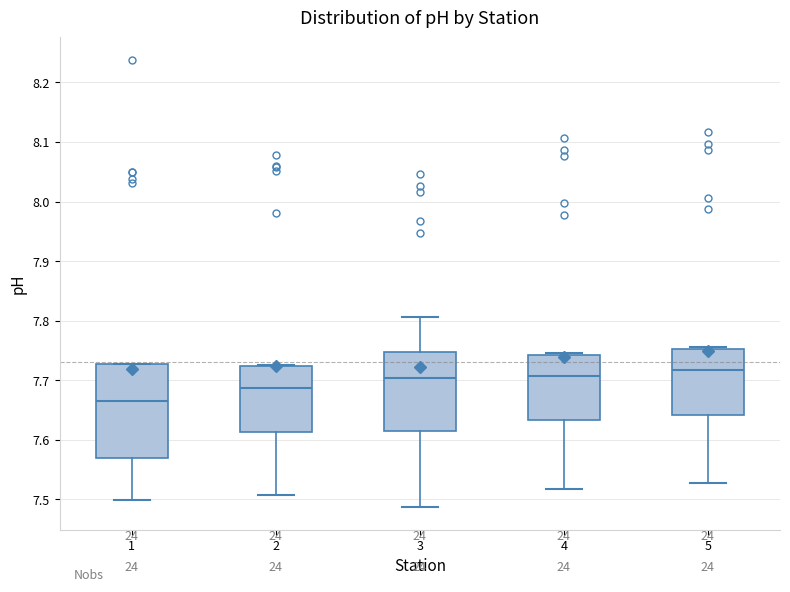

Reading left to right, read every box against the y-axis: the position of its median line, the range the box covers, and the ends of its whiskers. The values are not printed on the chart, so give them approximately, as read against the axis.

1: median 7.66, box 7.57 to 7.73, whiskers 7.50 to 7.73
2: median 7.69, box 7.61 to 7.72, whiskers 7.51 to 7.73
3: median 7.70, box 7.62 to 7.75, whiskers 7.49 to 7.81
4: median 7.71, box 7.63 to 7.74, whiskers 7.52 to 7.75
5: median 7.72, box 7.64 to 7.75, whiskers 7.53 to 7.76